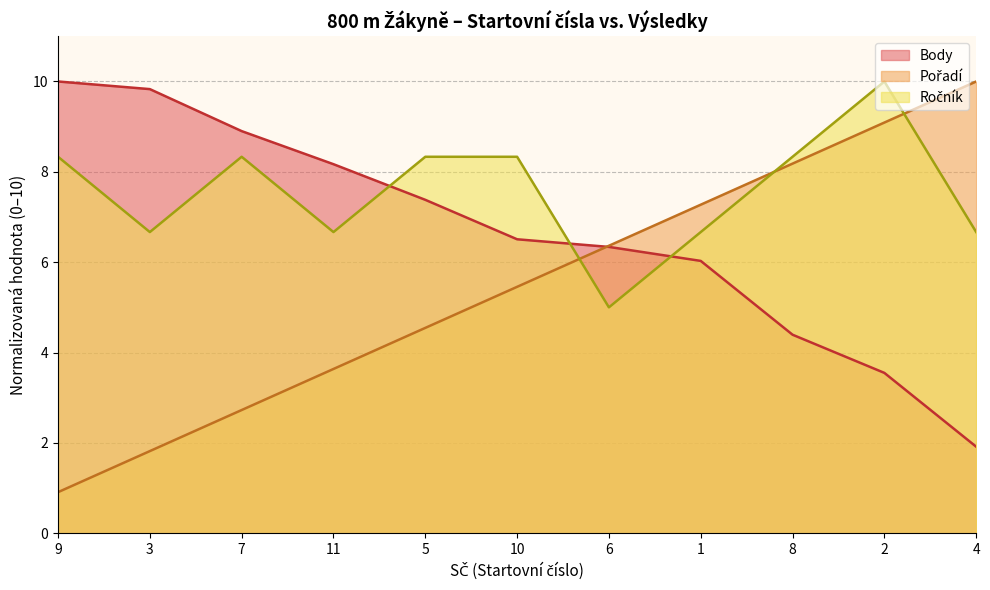

What is the sum of the Body values at 1 and 3?

15.9